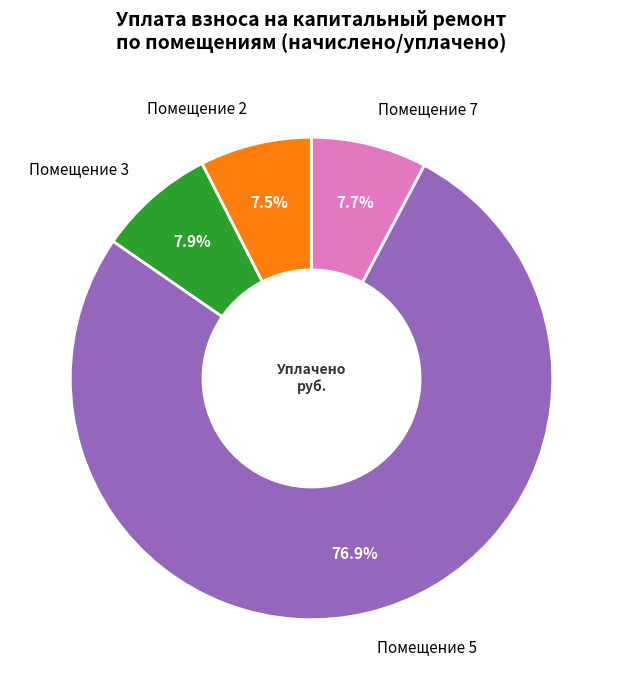

To the nearest percent, what is the average slice percentage?

25%